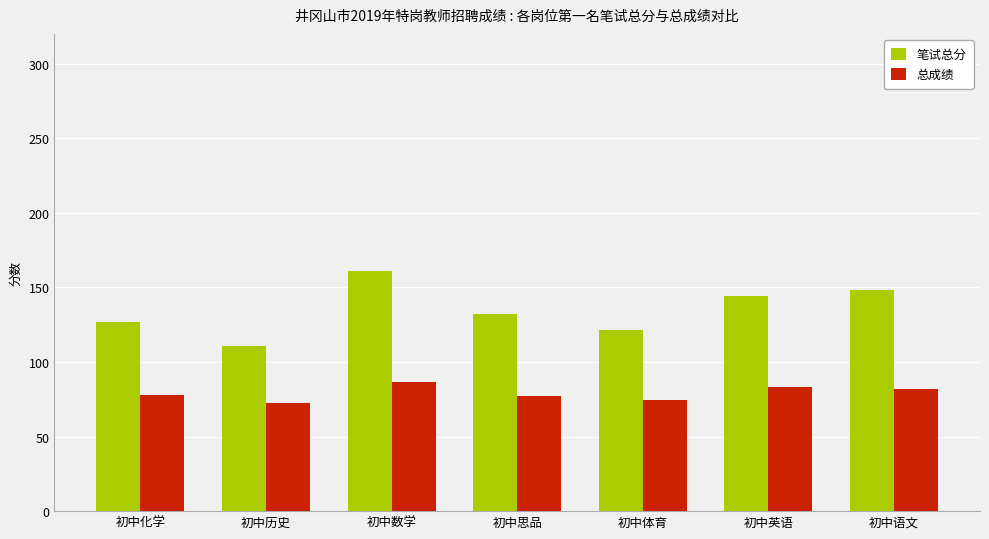

What is the sum of all 总成绩 values?

553.5